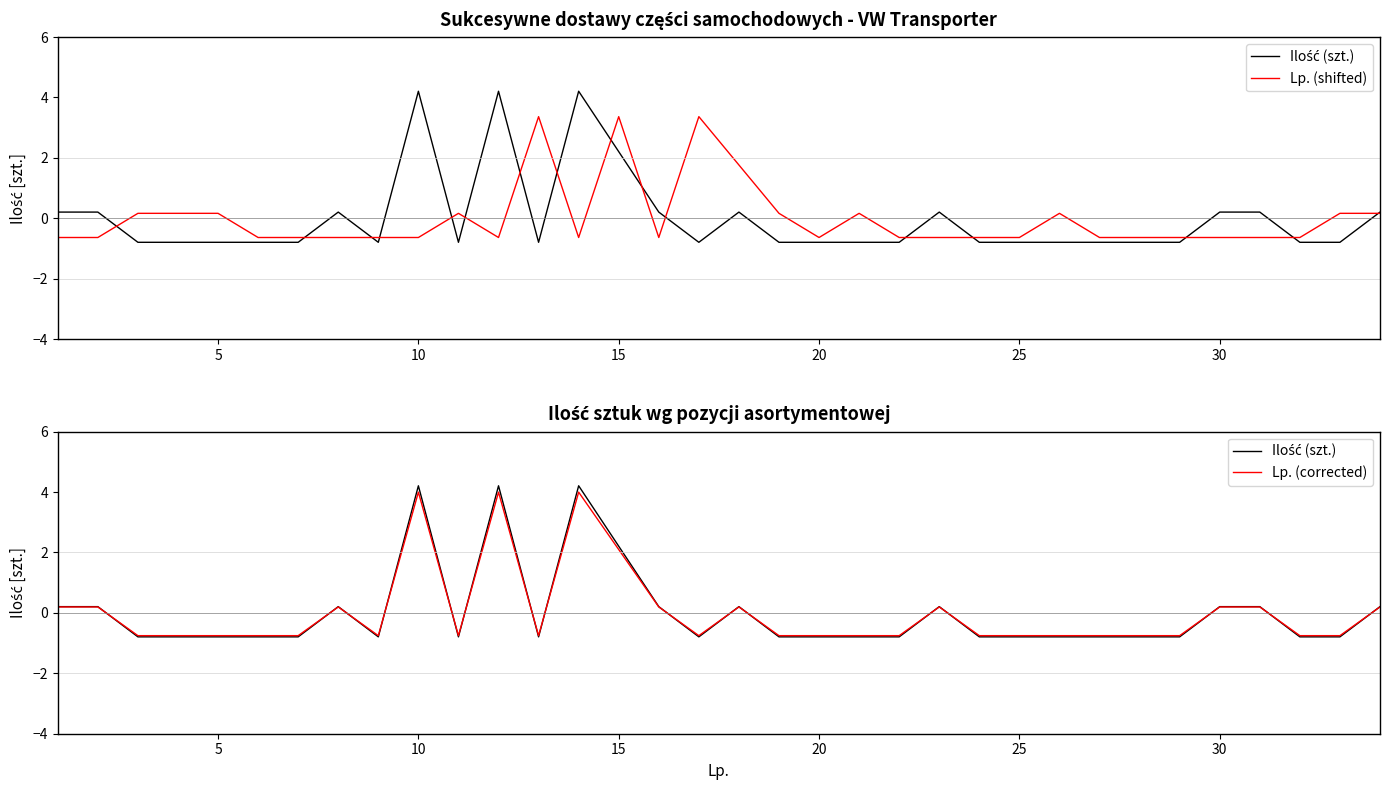

What is the difference between the maximum and minimum values in the Ilość (szt.) series?

5.0